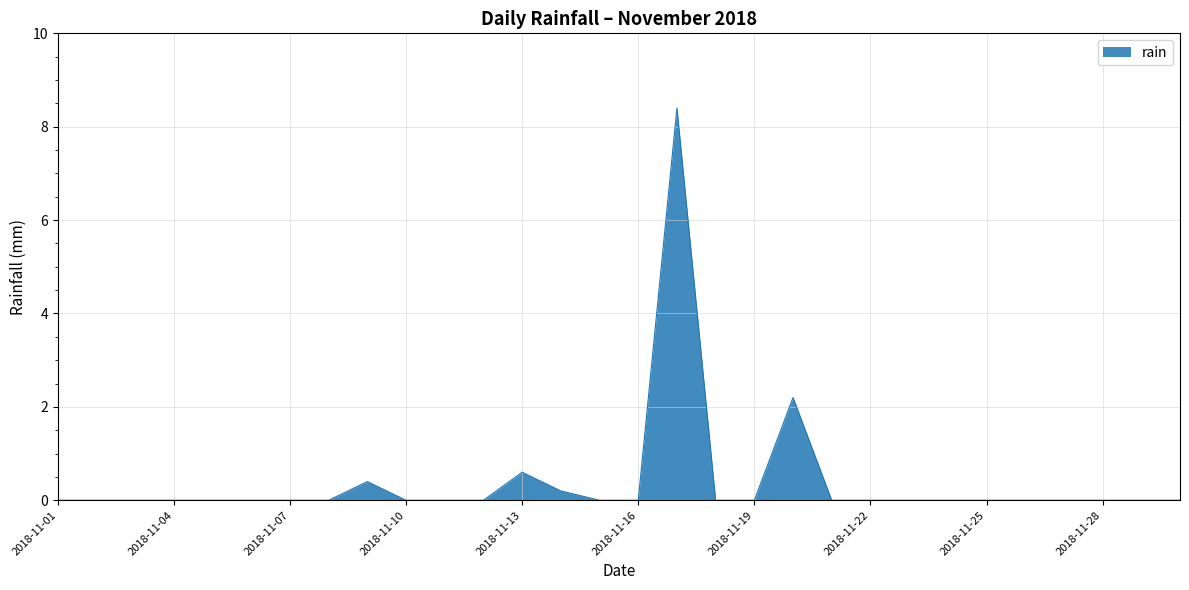

What is the difference between the maximum and minimum values?

8.4